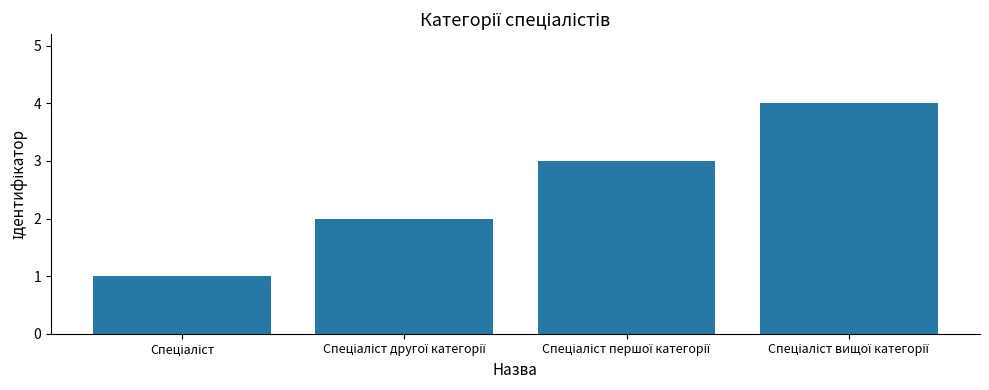

What is the difference between the maximum and minimum values?

3